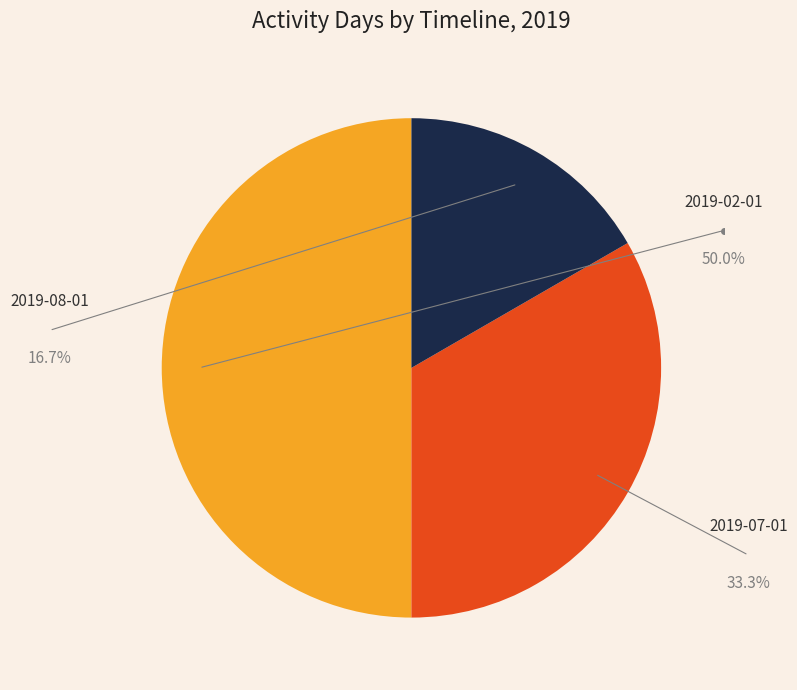

What is the change in value from 2019-02-01 to 2019-07-01?

-1